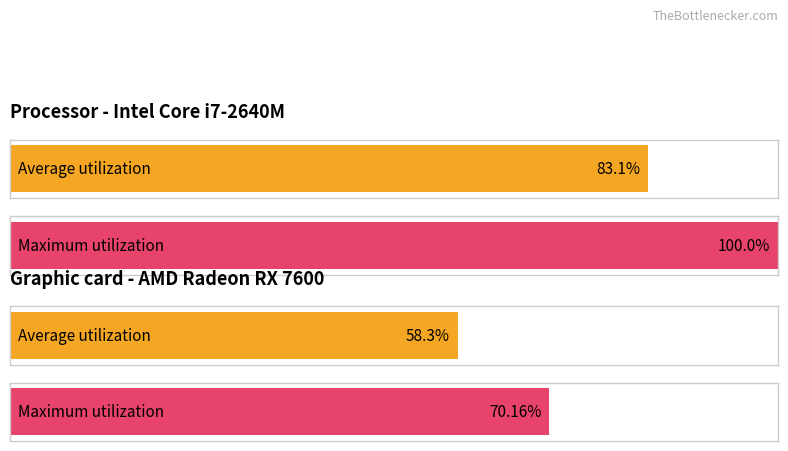

What is the value of the Average utilization bar at the 1st from the left?

83.1